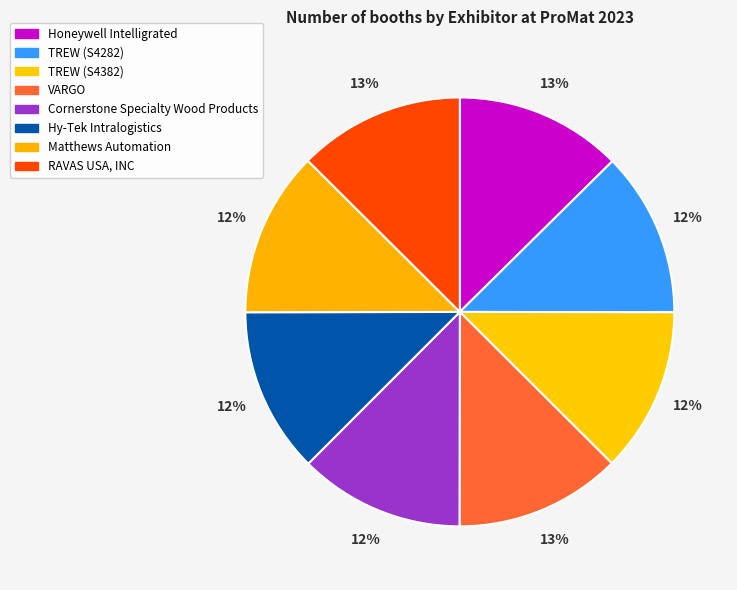

Count the number of slices in the pie.

8